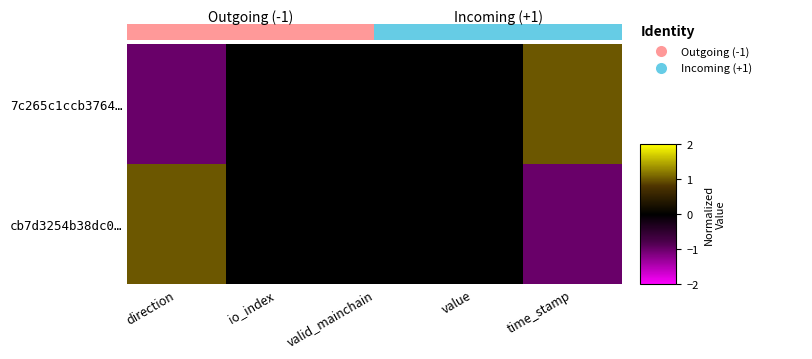

Reading right to left, extract all data points from this chart.

7c265c1ccb3764…: time_stamp=1	value=0	valid_mainchain=0	io_index=0	direction=-1
cb7d3254b38dc0…: time_stamp=-1	value=0	valid_mainchain=0	io_index=0	direction=1